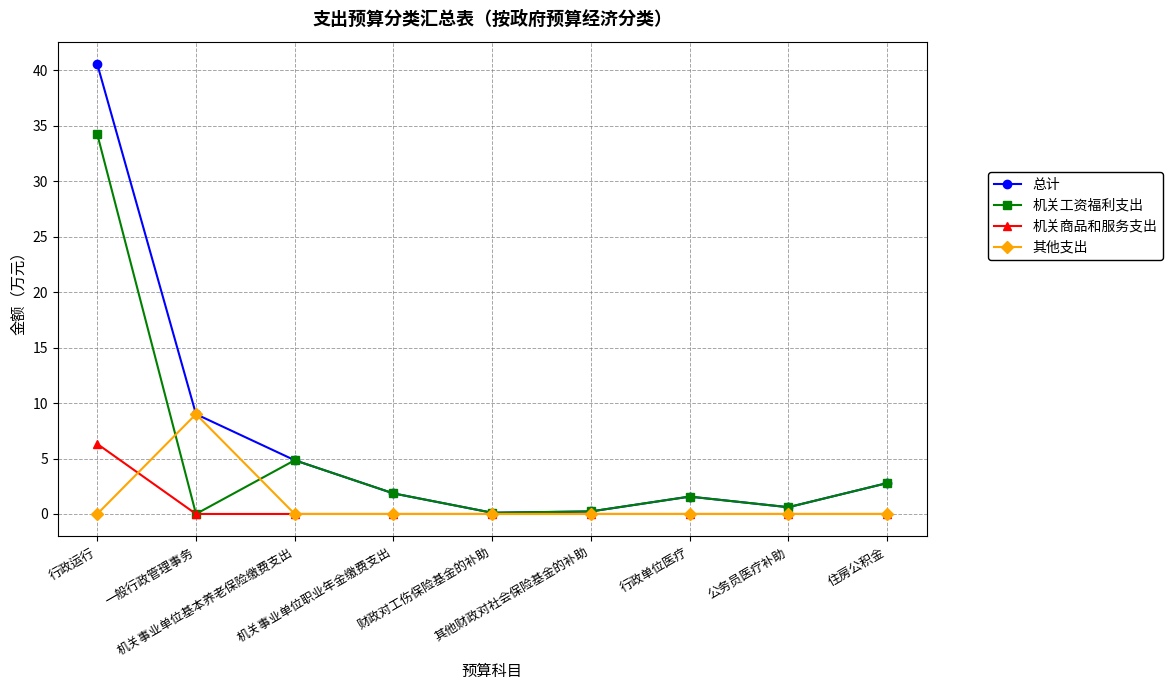

True or false: 其他支出 has more than 0 points higher than both neighbors.

True